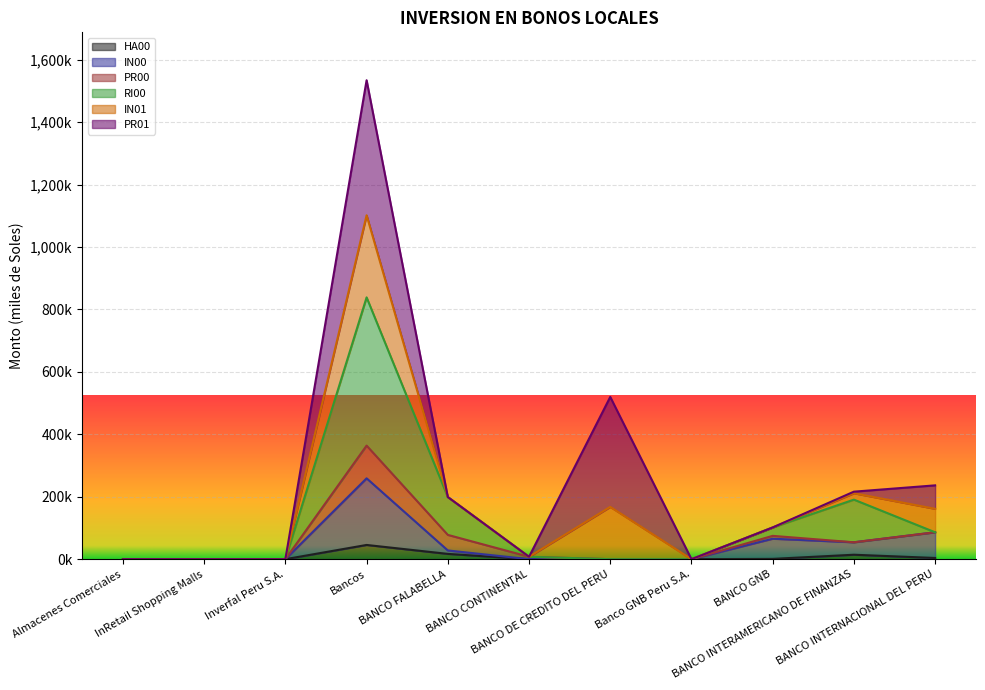

Count the number of categories in the chart.

11